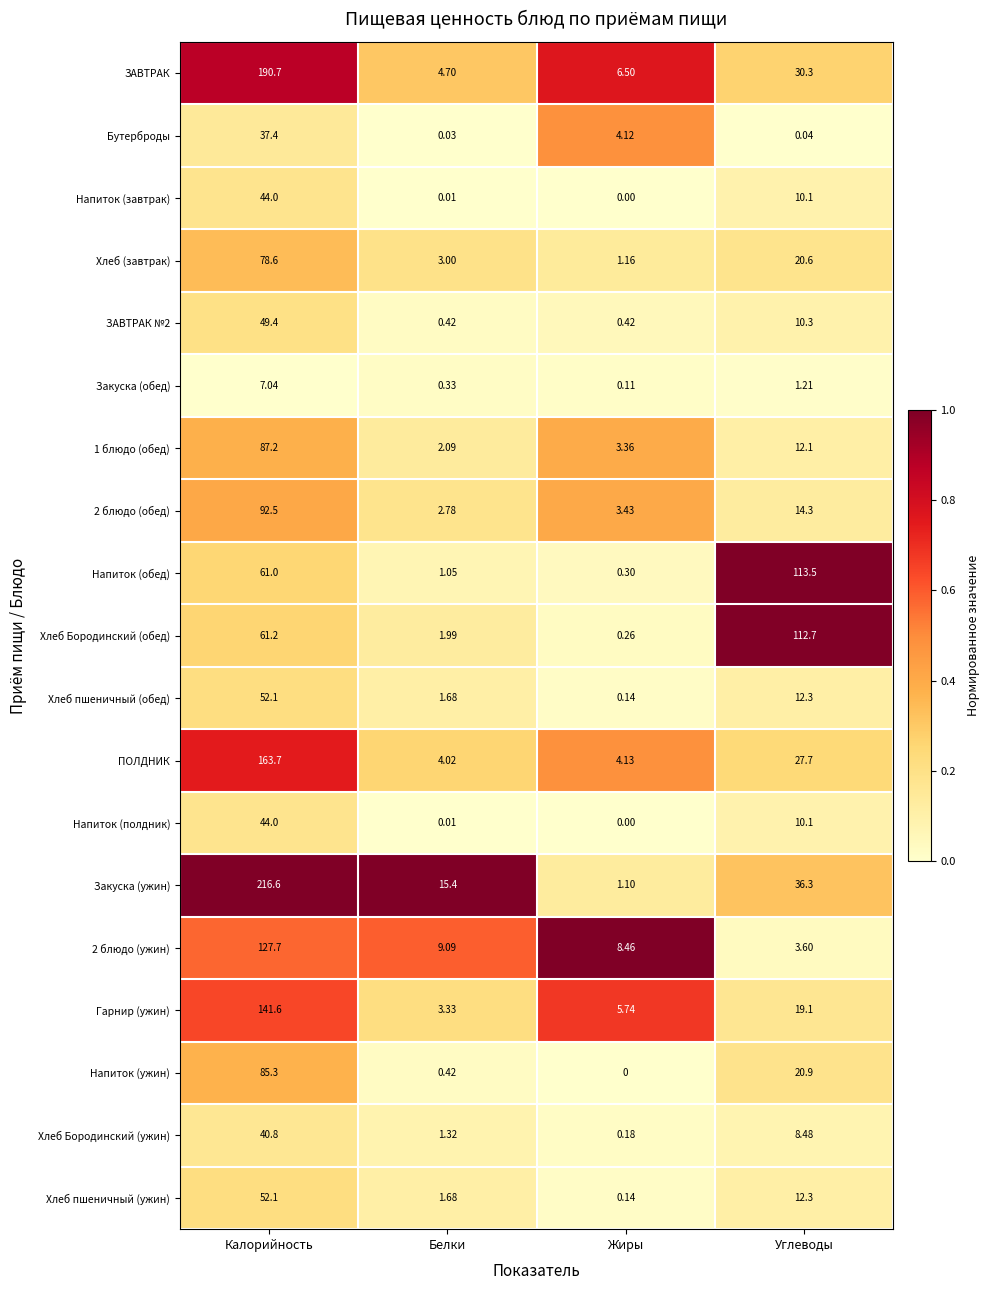

Which series has the largest total across all categories?

Закуска (ужин)